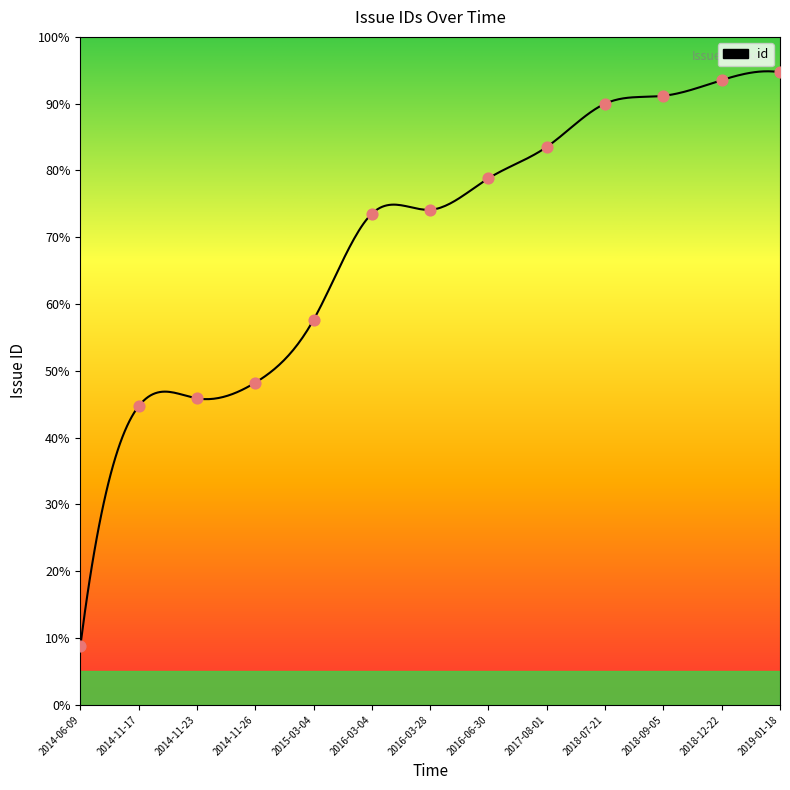

Between 2014-11-23 and 2014-11-17, which is larger?

2014-11-23